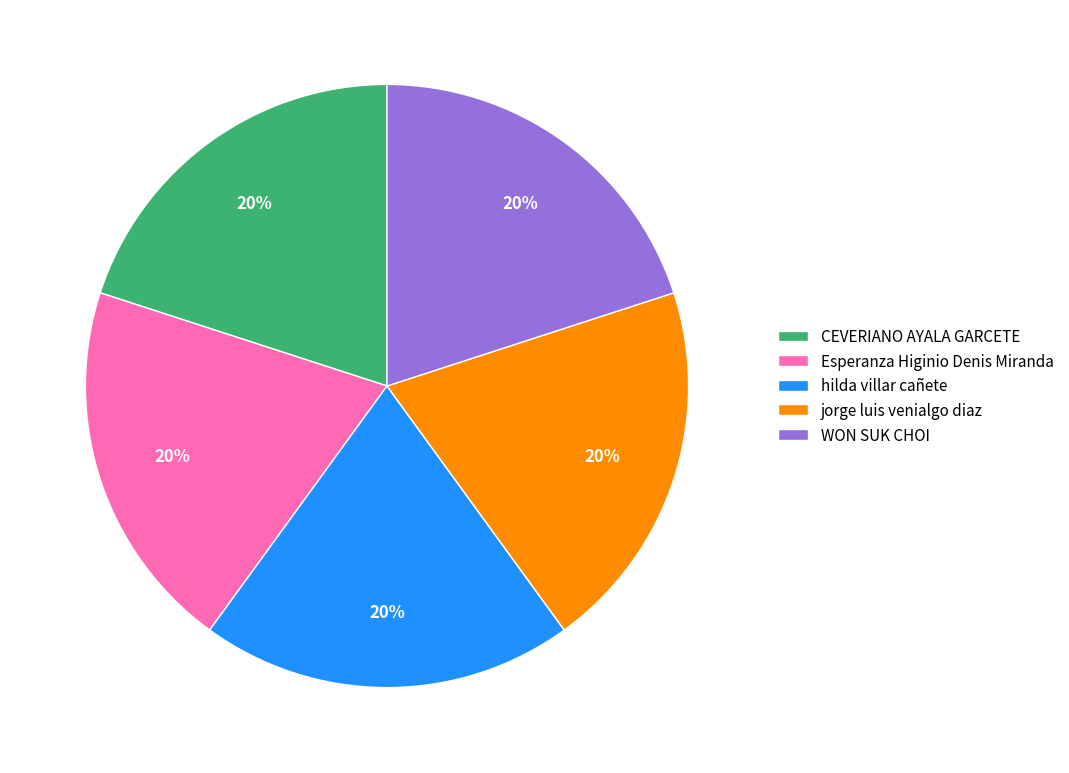

To the nearest percent, what portion does hilda villar cañete represent?

20%